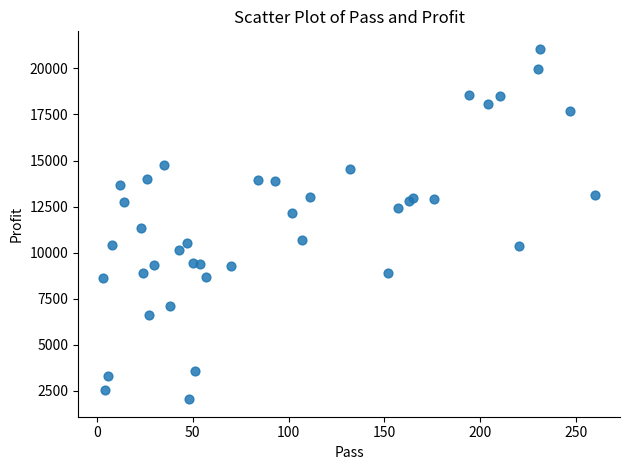

What Y value in the scatter plot is closest to 11554?

11314.5